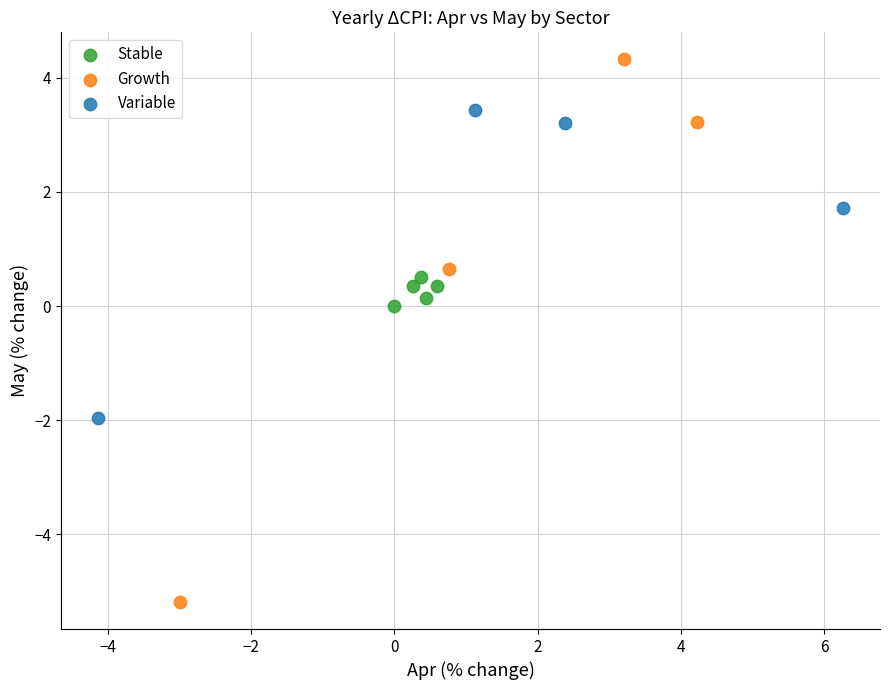

Which series contains the lowest Y value?

Growth